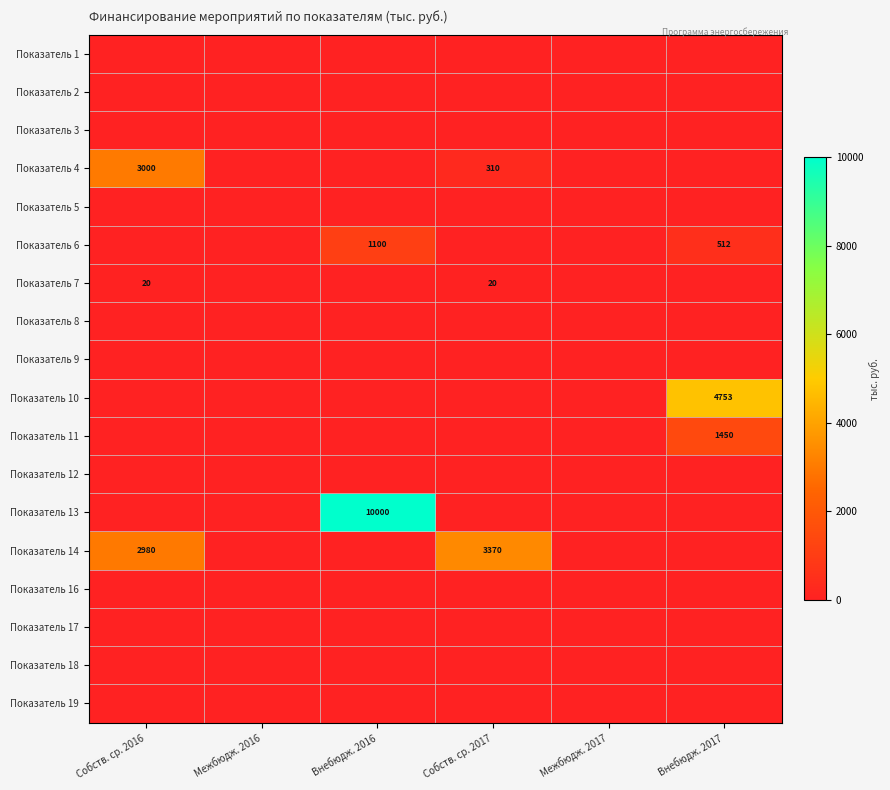

Is it true that Показатель 6 equals 1100 at Внебюдж. 2016?

True